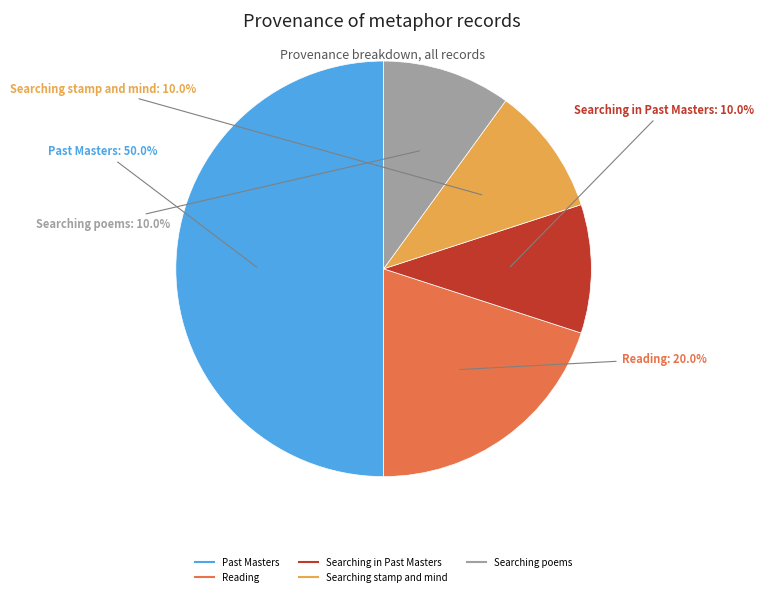

How many segments does this pie chart have?

5